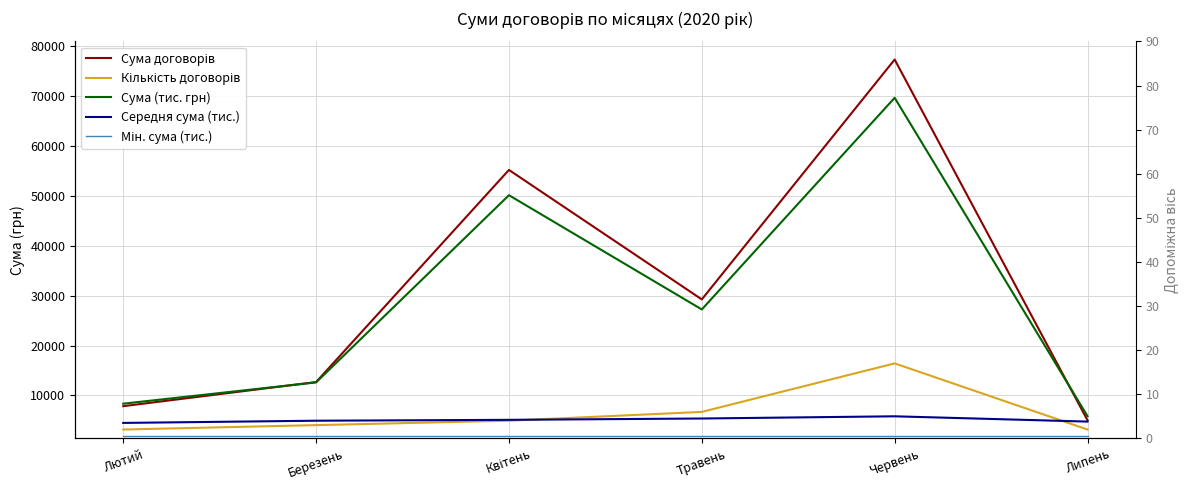

True or false: Середня сума (тис.) has a value of 5.3 at Лютий.

False